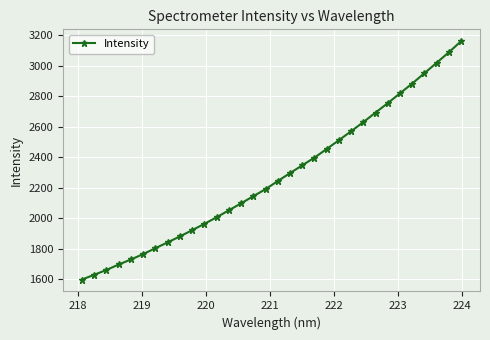

What is the sum of all values?

72842.6